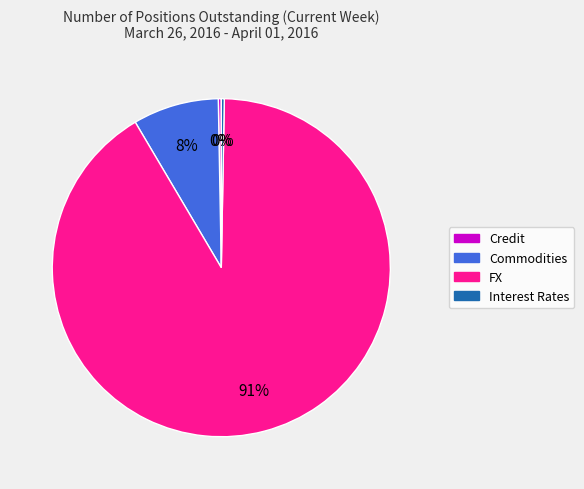

Does any single category account for the majority?

Yes